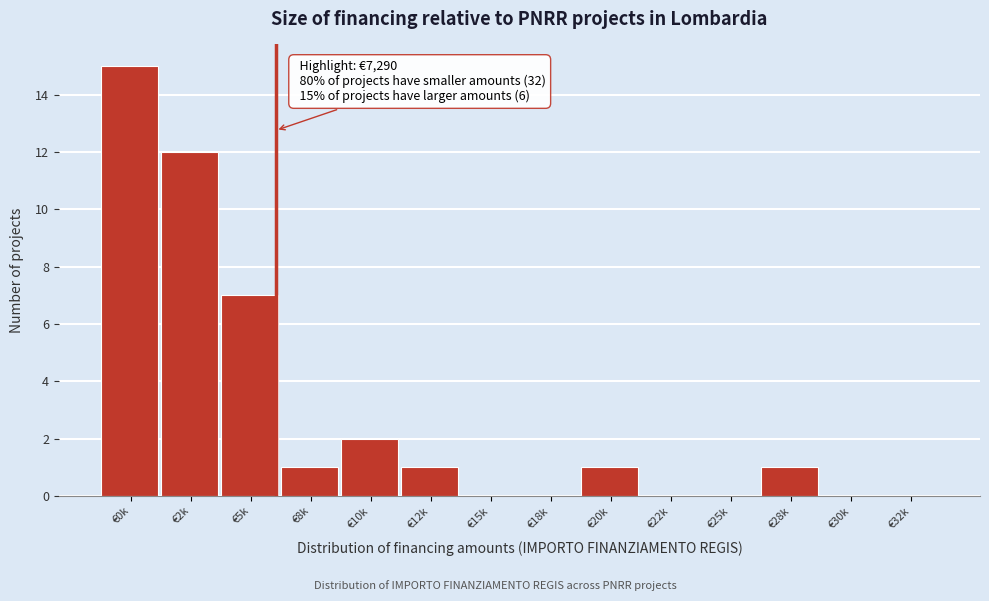

Reading right to left, transcribe all the data shown in this chart.

€32k=0	€30k=0	€28k=1	€25k=0	€22k=0	€20k=1	€18k=0	€15k=0	€12k=1	€10k=2	€8k=1	€5k=7	€2k=12	€0k=15